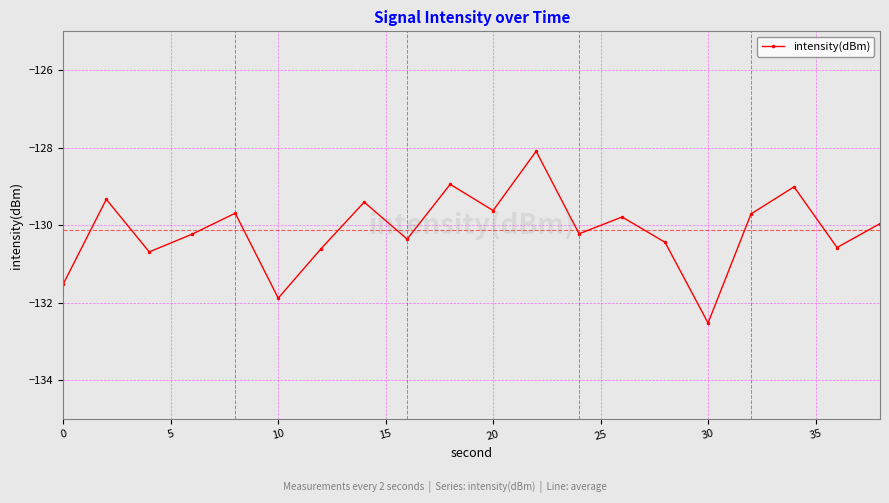

True or false: the data has more than 2 interior local peaks.

True